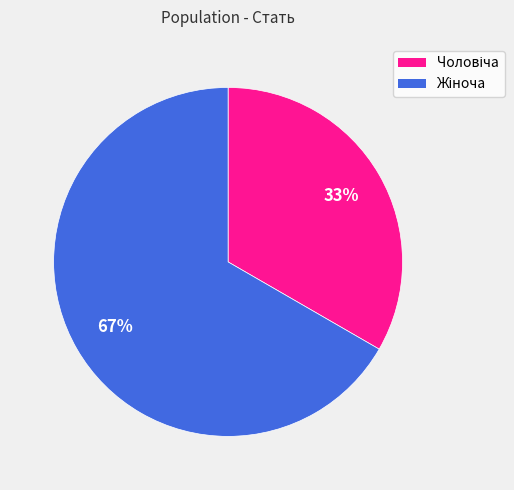

To the nearest percent, what is the average slice percentage?

50%